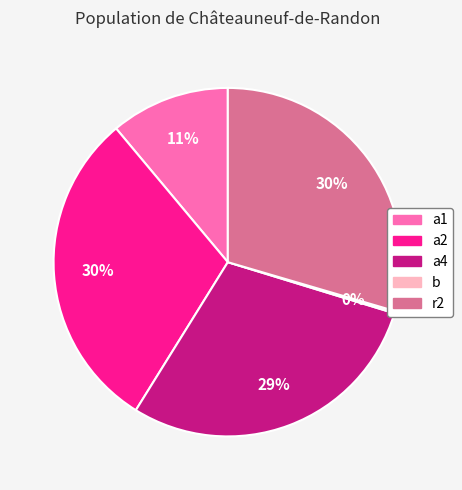

True or false: a2 accounts for 30% of the total.

True